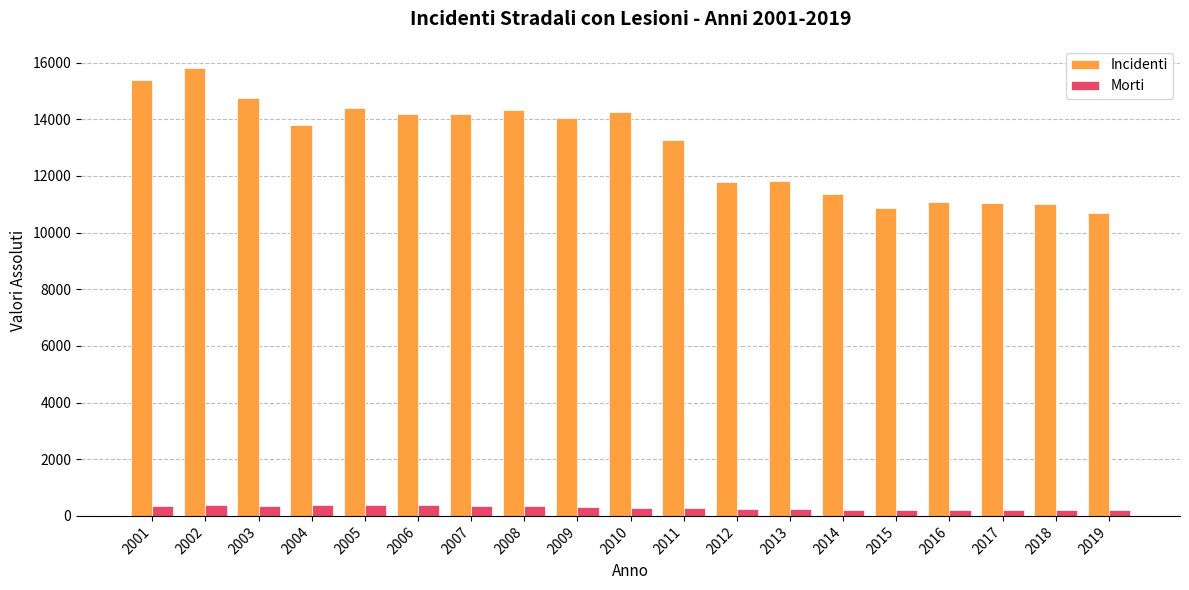

How many series are shown in this chart?

2